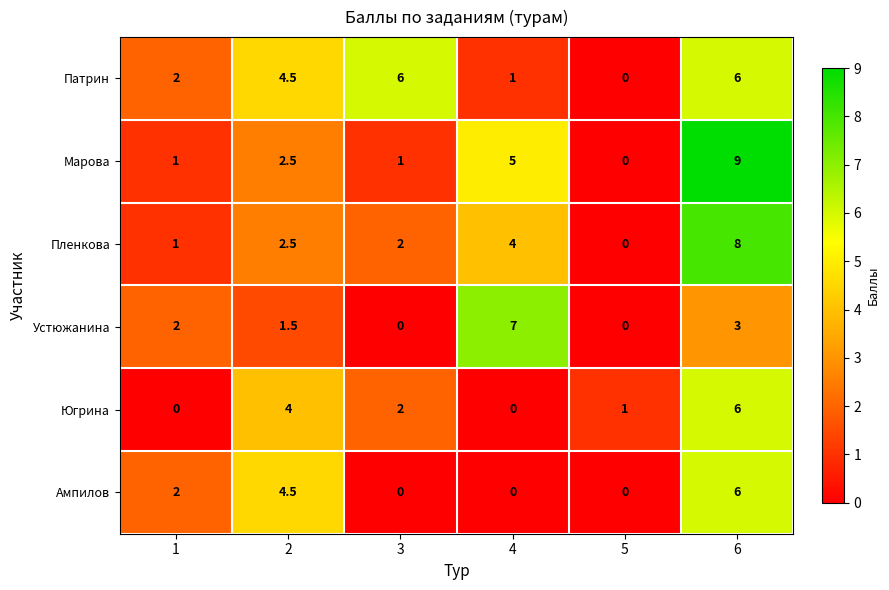

What is the total value across all series at 6?

38.0